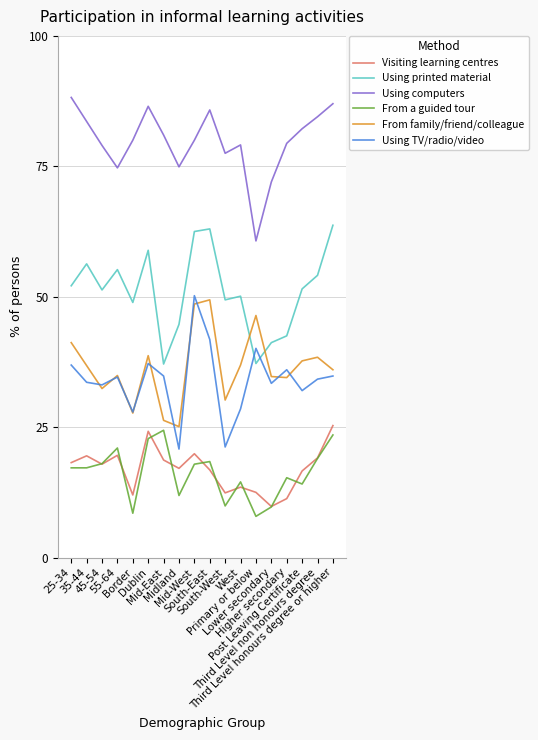

What is the smallest value displayed?

7.9